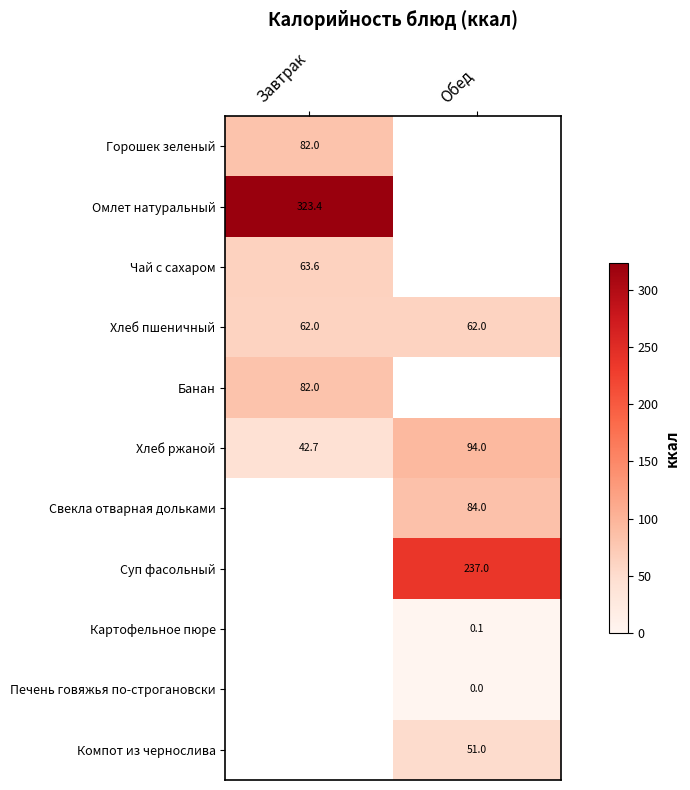

Read the Хлеб ржаной value at Обед.

94.0